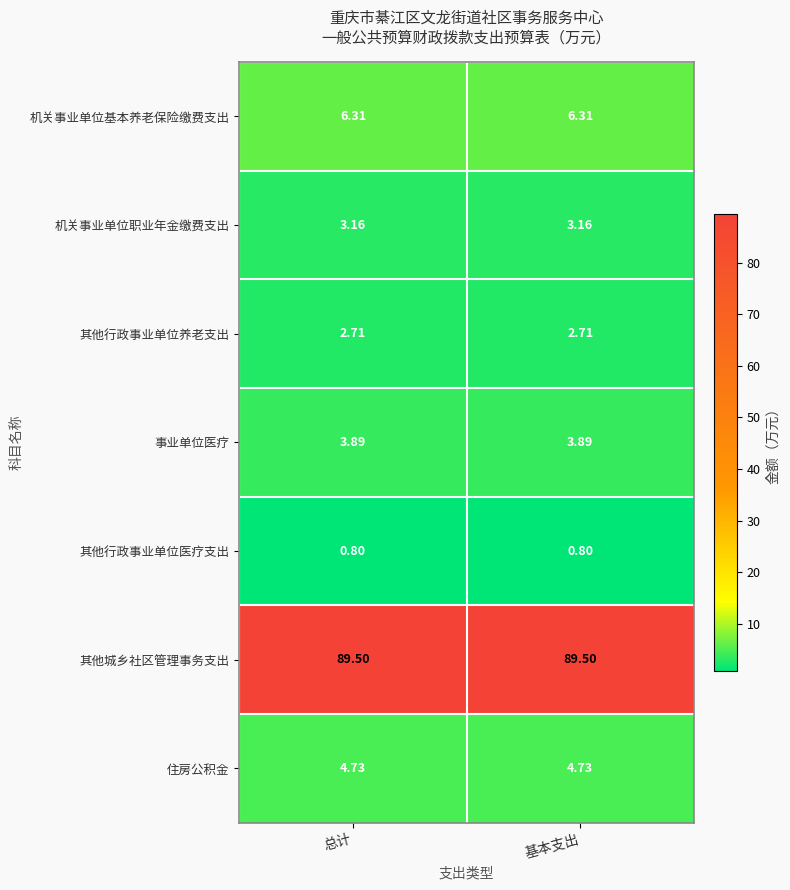

What is the spread (max minus min) of values at 总计?

88.7